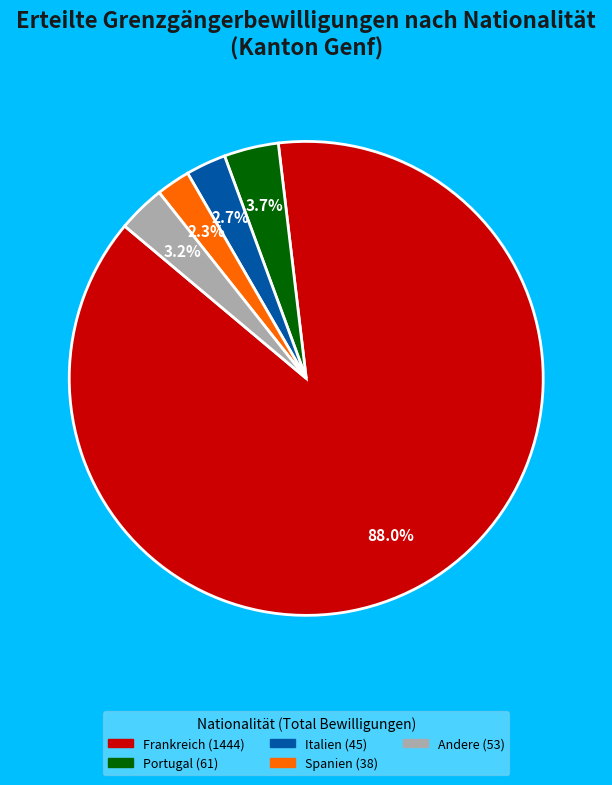

Is there any slice that represents more than half of the pie?

Yes